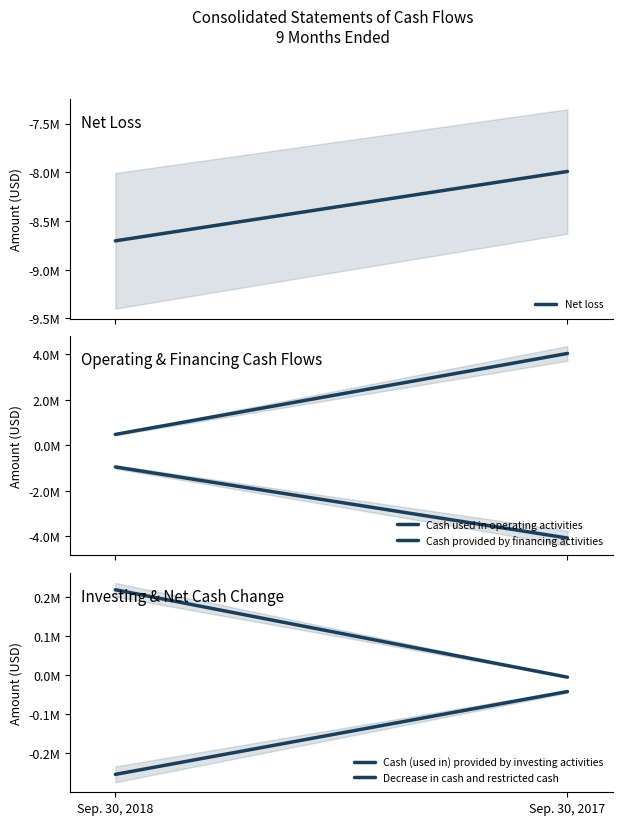

What is the average value of the Cash (used in) provided by investing activities series?

106406